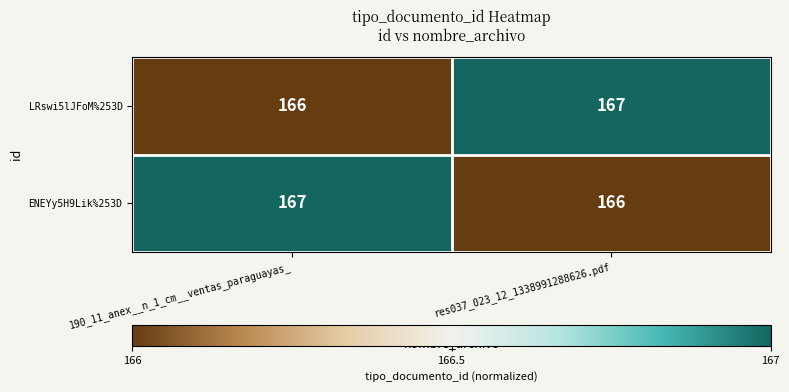

At which label does LRswi5lJFoM%253D reach its peak?

res037_023_12_1338991288626.pdf